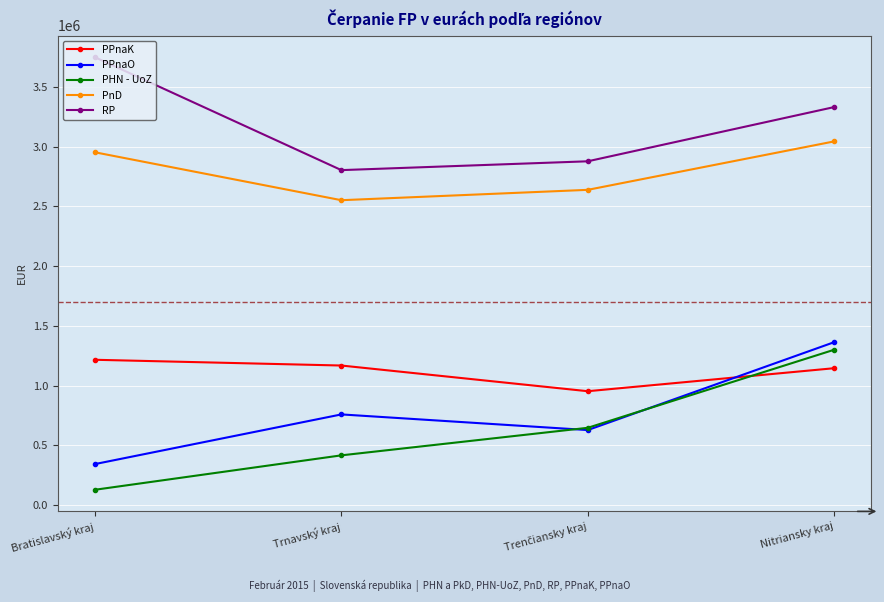

Where is PPnaO nearest to the value 854219?

Trnavský kraj